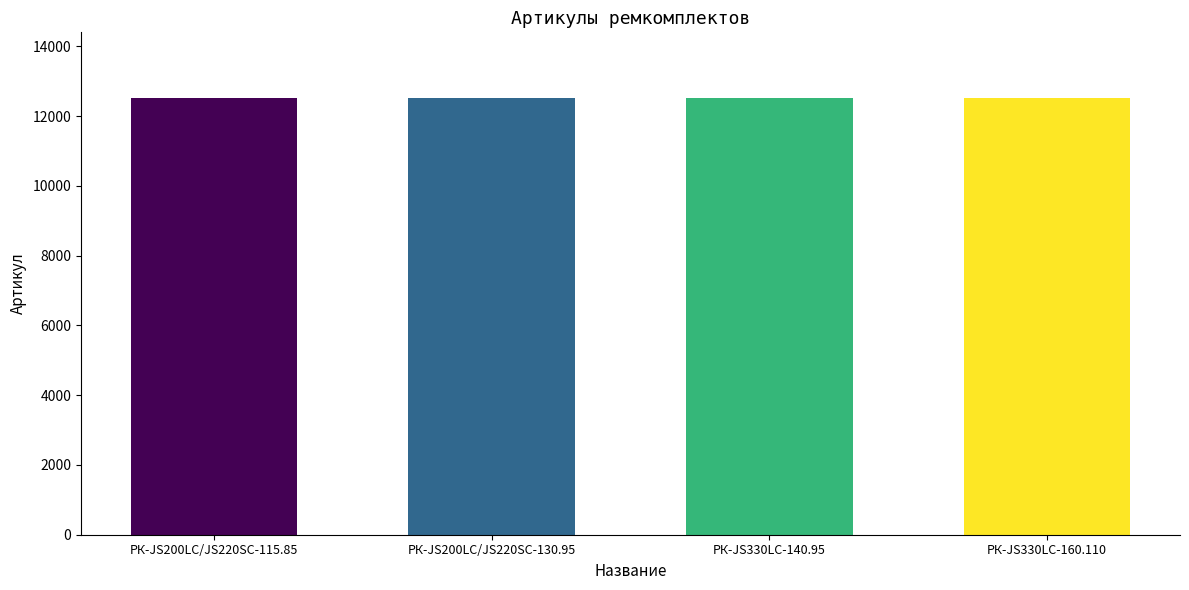

True or false: the data shows 12525 at РК-JS330LC-160.110.

True